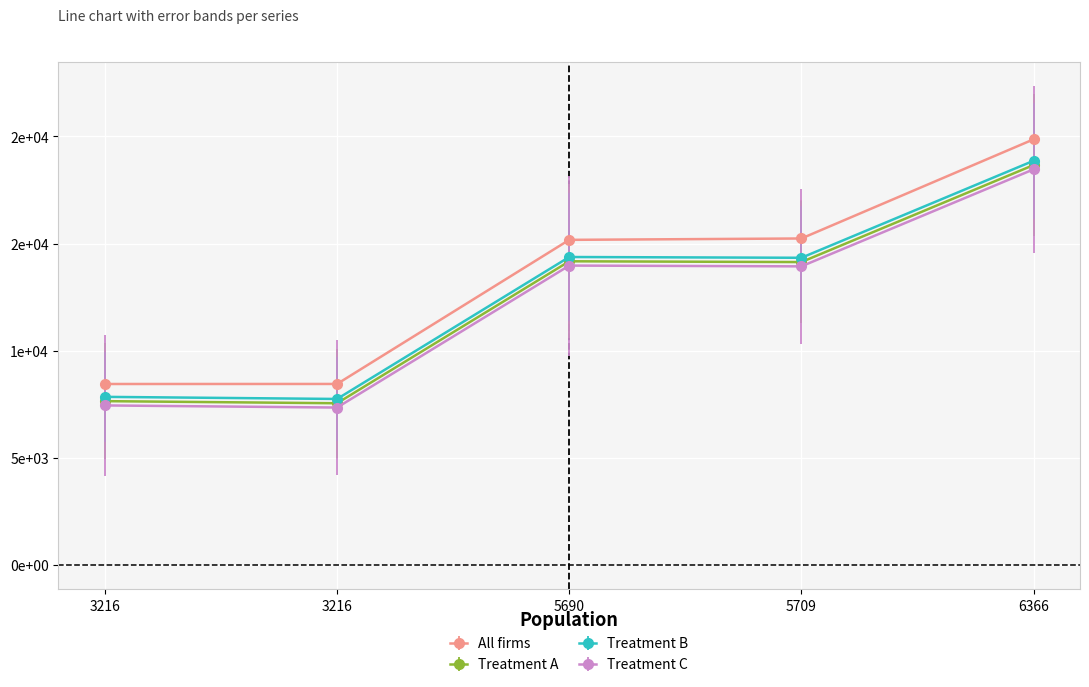

True or false: All firms and Treatment A cross at least once.

False